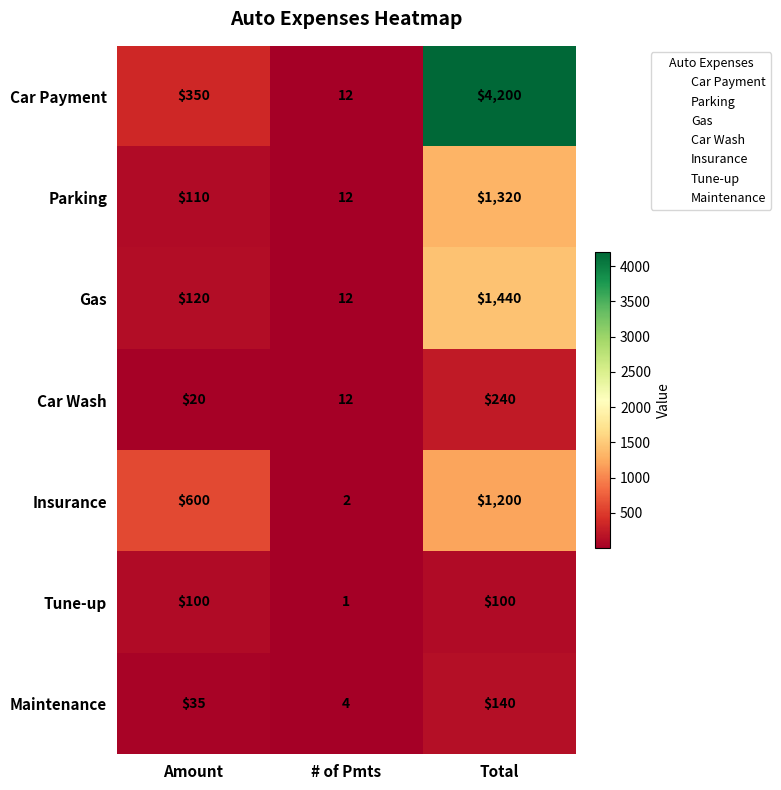

What is the sum of the Tune-up values at # of Pmts and Total?

101